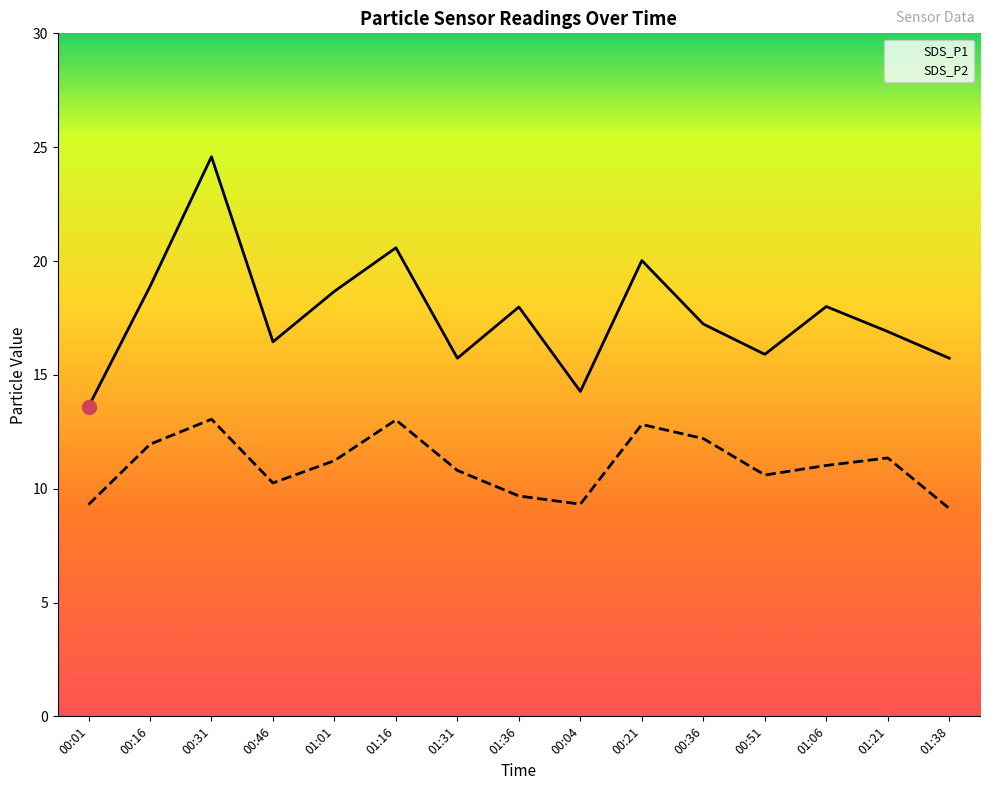

Reading left to right, list all the values displayed in this chart.

SDS_P1: 13.6	18.9	24.6	16.4	18.7	20.6	15.7	18.0	14.3	20.0	17.2	15.9	18.0	16.9	15.7
SDS_P2: 9.3	11.9	13.1	10.2	11.2	13.0	10.8	9.7	9.3	12.8	12.2	10.6	11.0	11.3	9.1